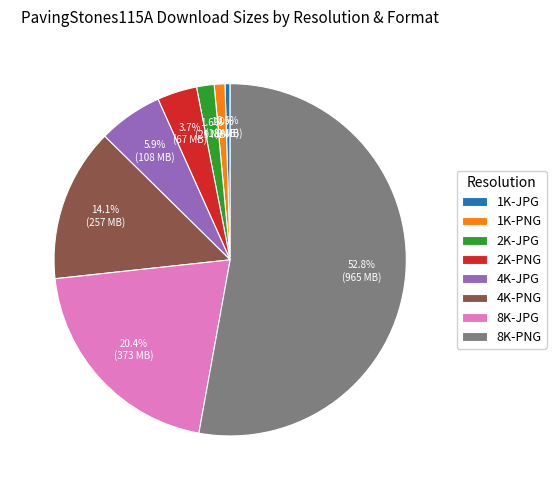

To the nearest percent, what is the combined percentage of 1K-PNG and 8K-JPG?

21%